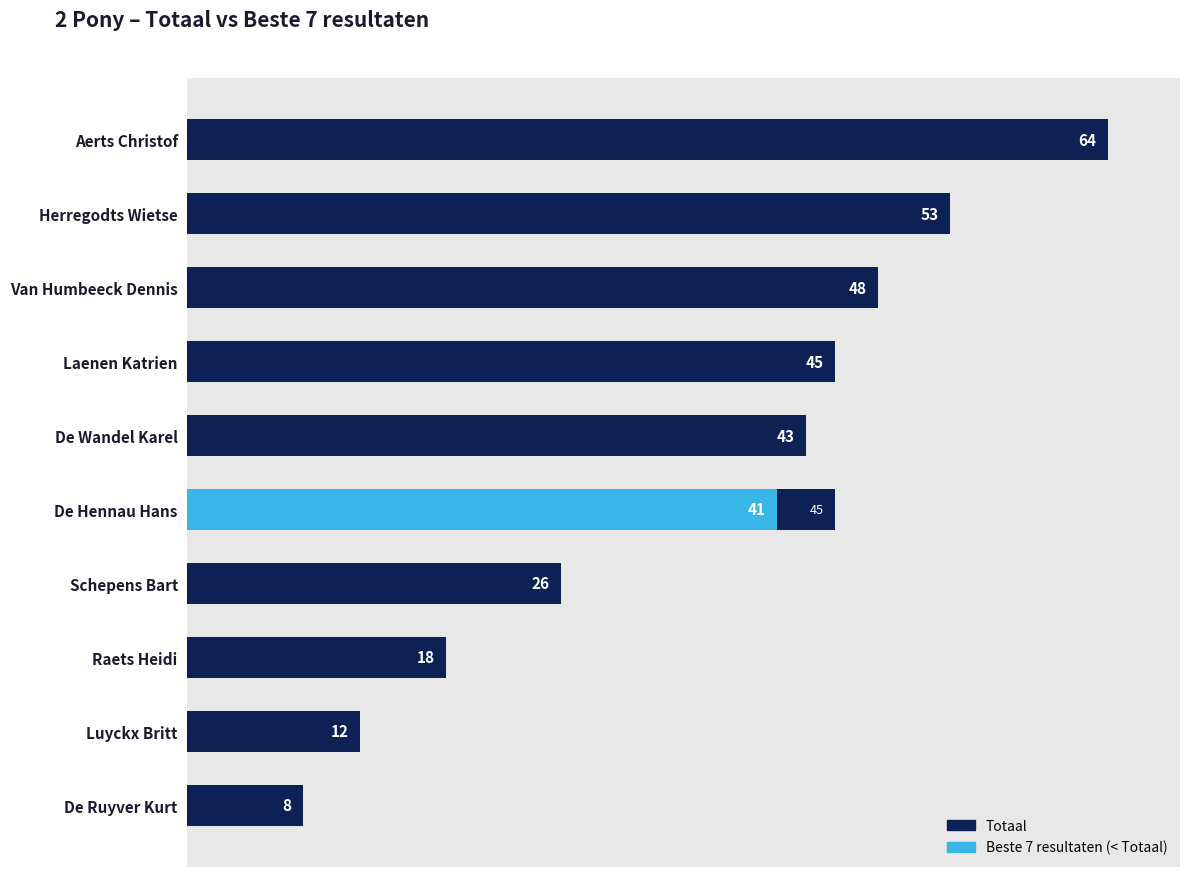

How many distinct data groups are displayed?

2